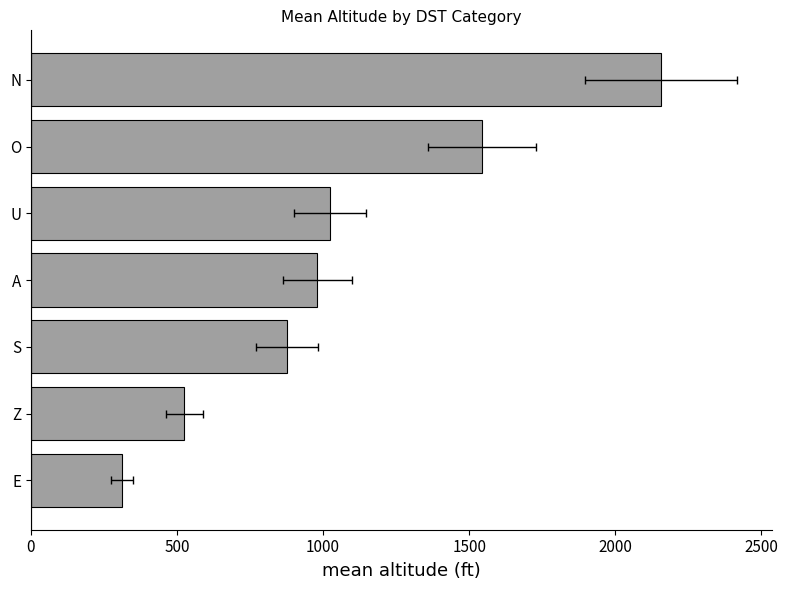

What is the difference between the maximum and second lowest values?

1632.0